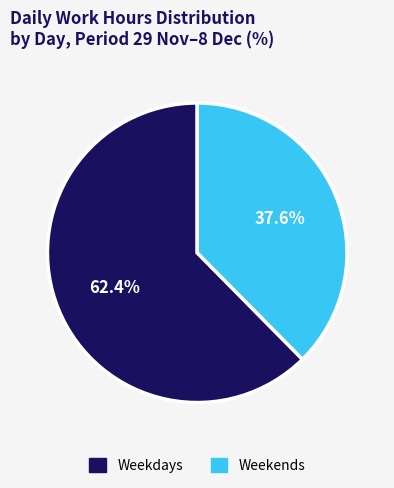

Count the number of slices in the pie.

2